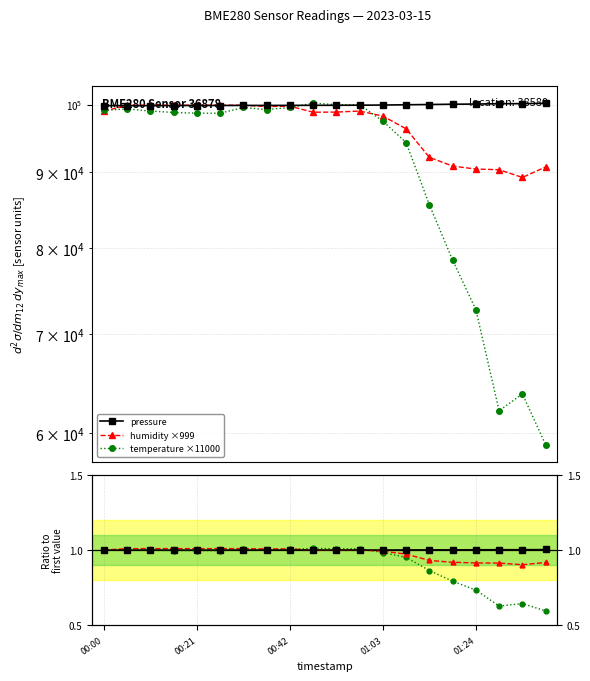

Which category has the highest value in the humidity series?

00:21